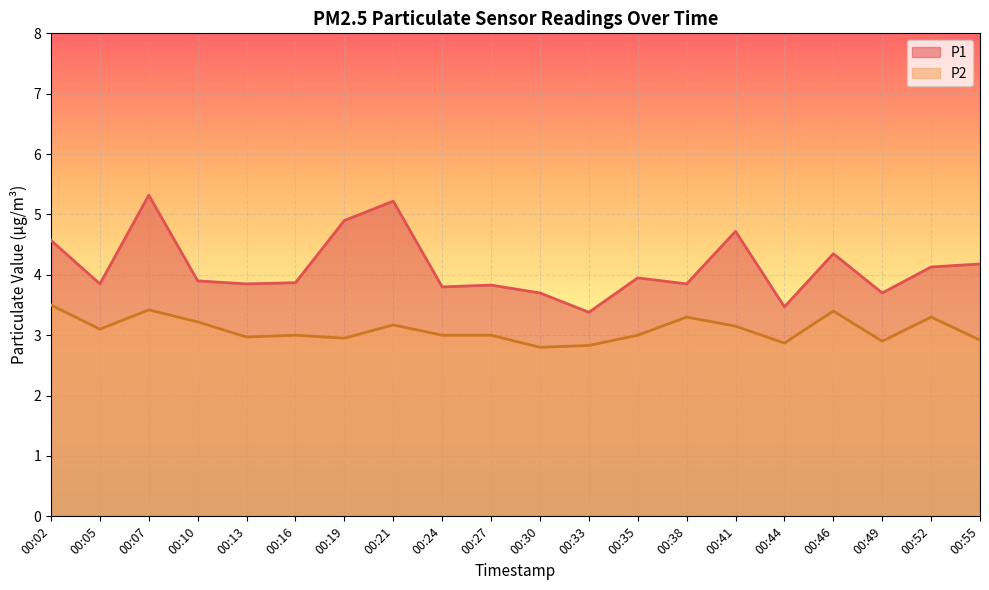

Between 00:19 and 00:41, which series saw the biggest shift?

P2